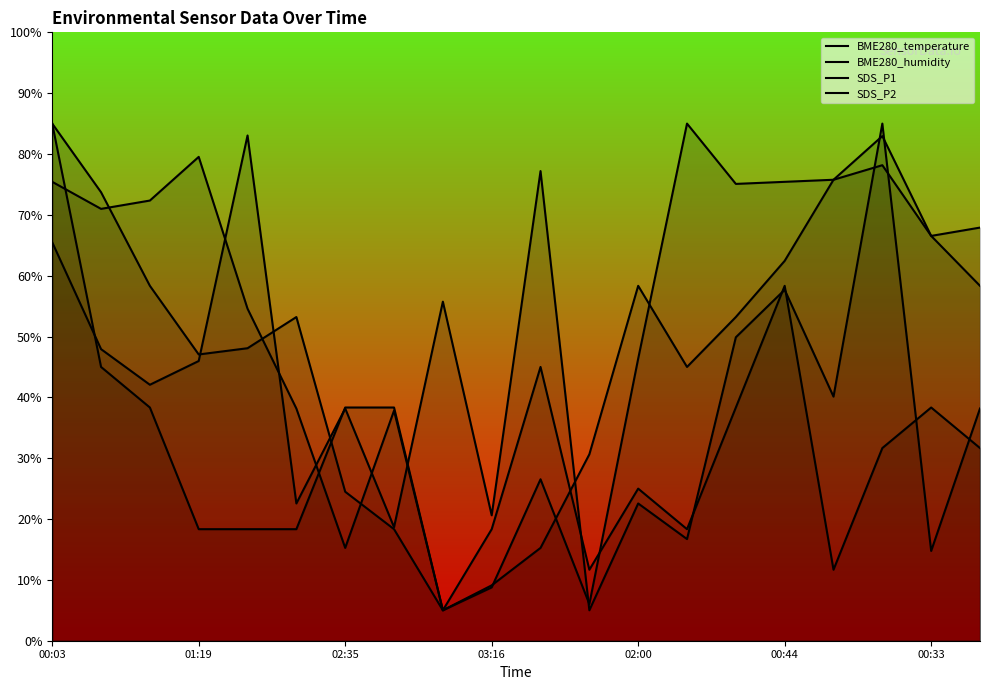

At how many categories does at least one series exceed 26?

19